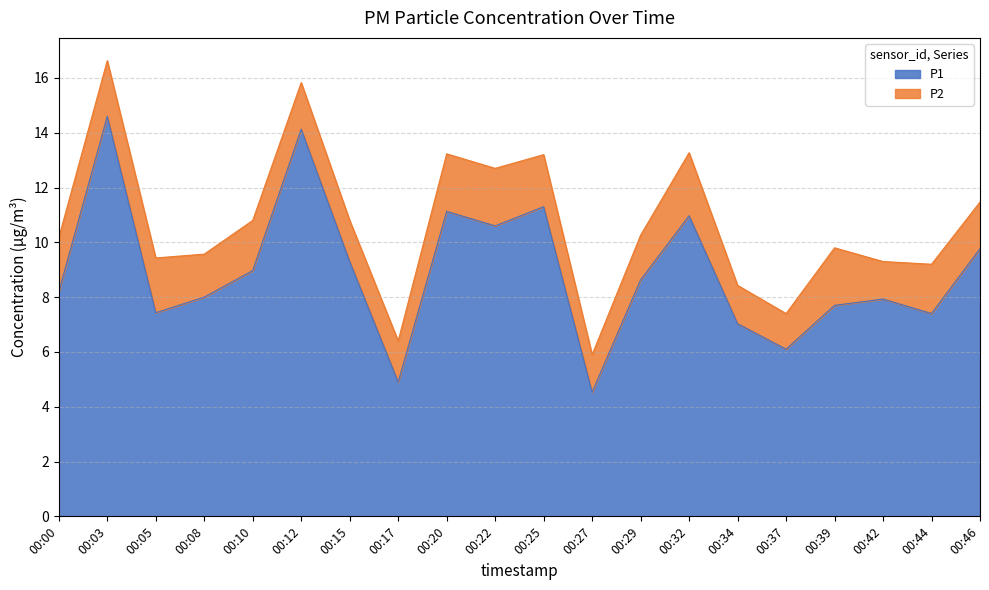

What is the change in value from 00:27 to 00:32?

+6.4